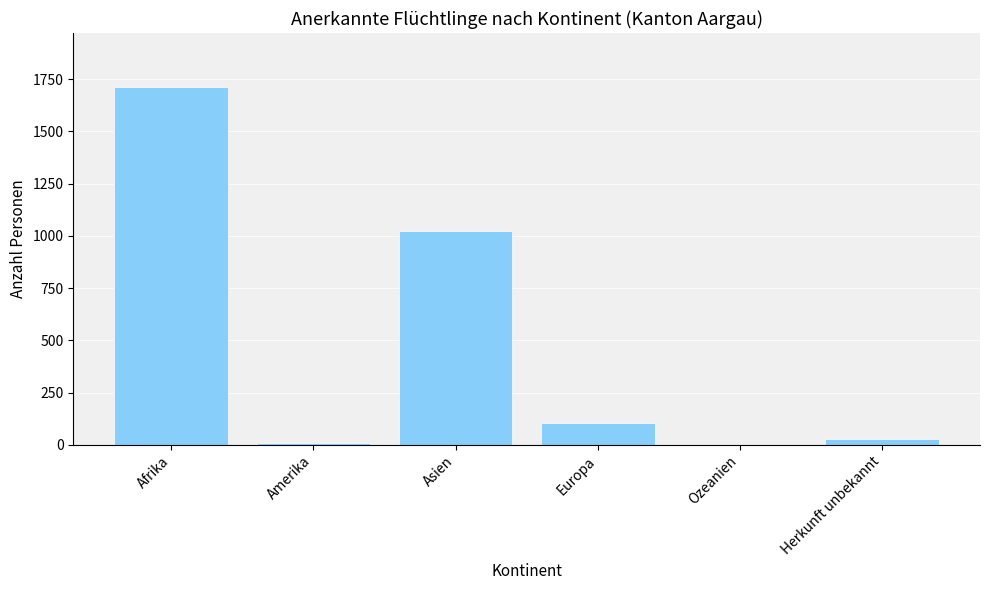

Which label corresponds to the largest value in the chart?

Afrika